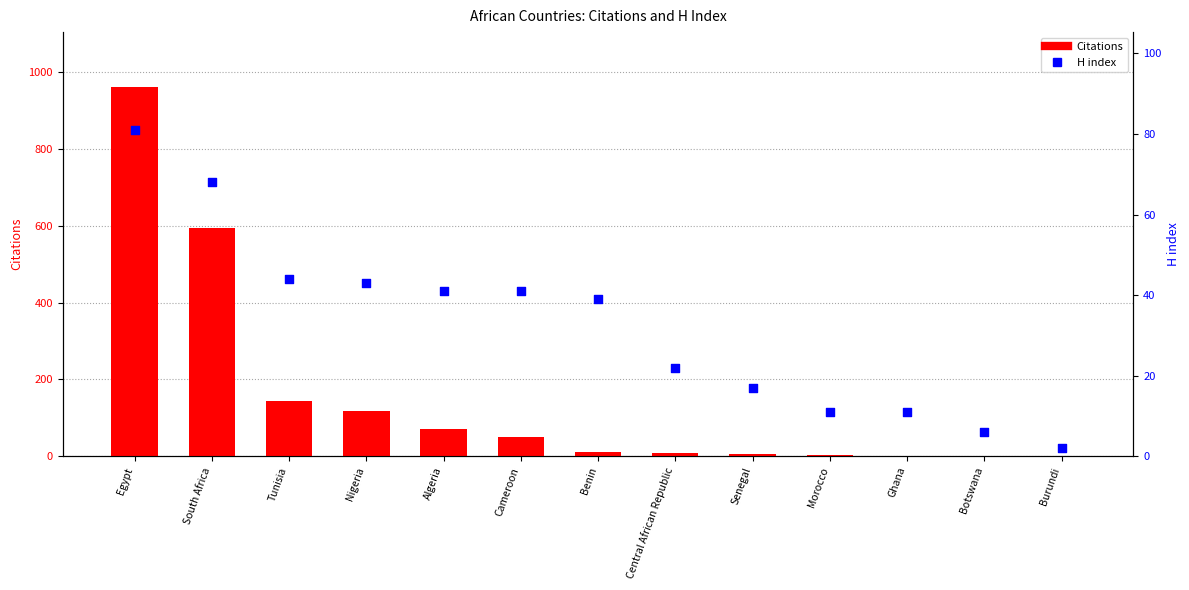

Which series has the widest spread of Y values?

Citations